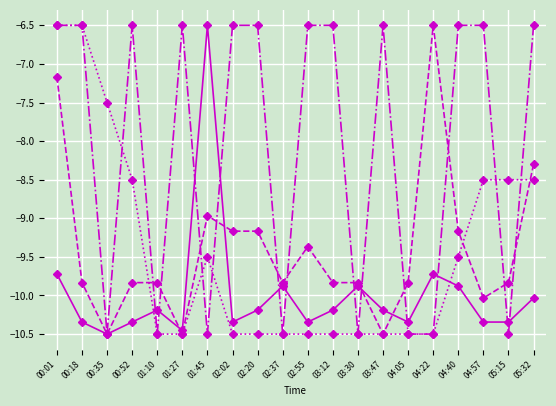

How many data points does each series have?

20